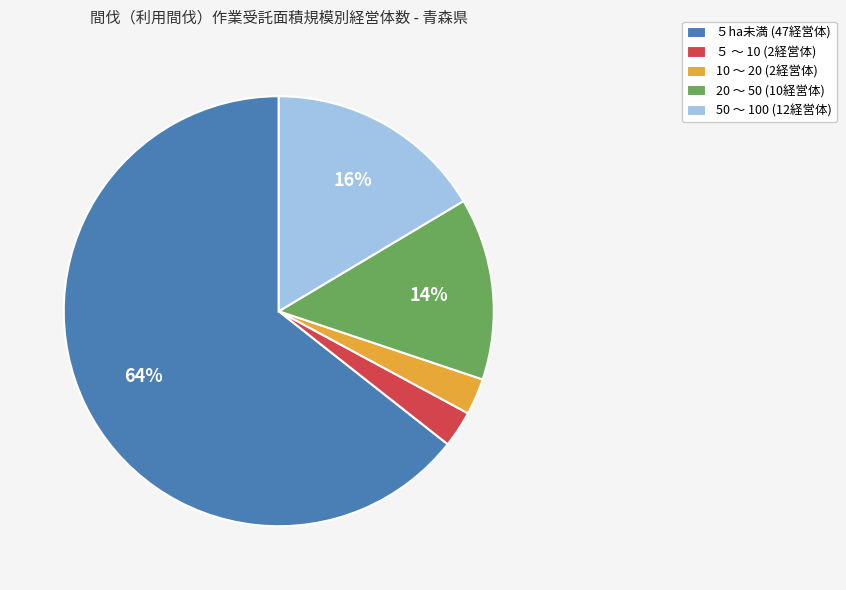

To the nearest percent, what percentage of the pie is ５ ～ 10?

3%